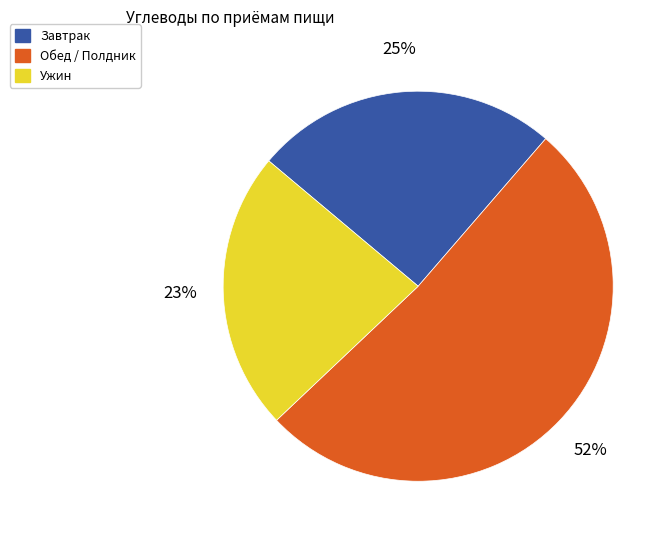

Which slice is the smallest?

Ужин